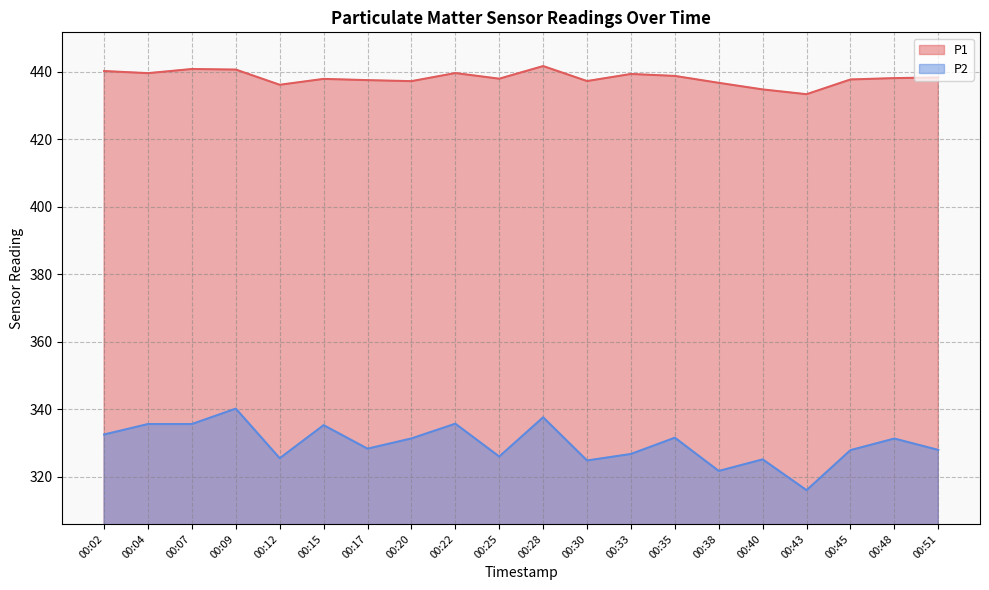

The value of P2 at 00:51 is 327.9. True or false?

True